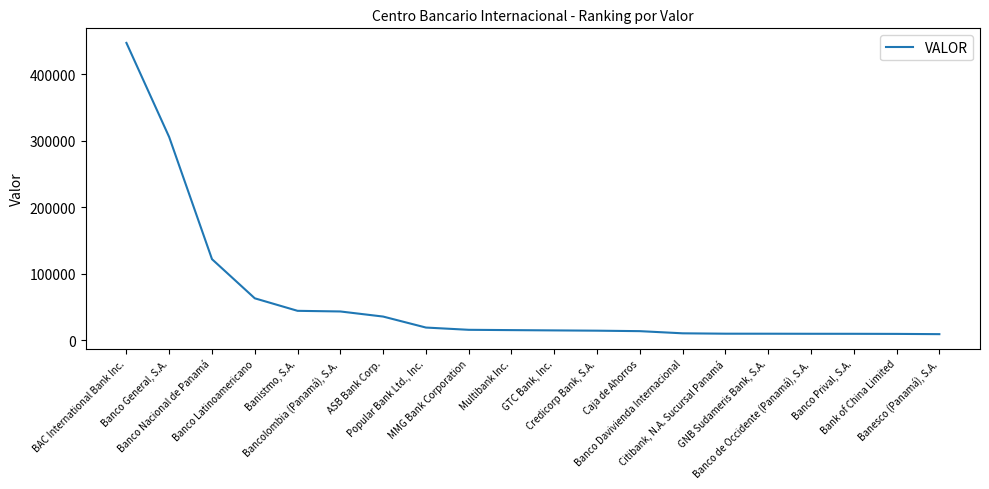

What is the difference between the maximum and minimum values?

438398.3